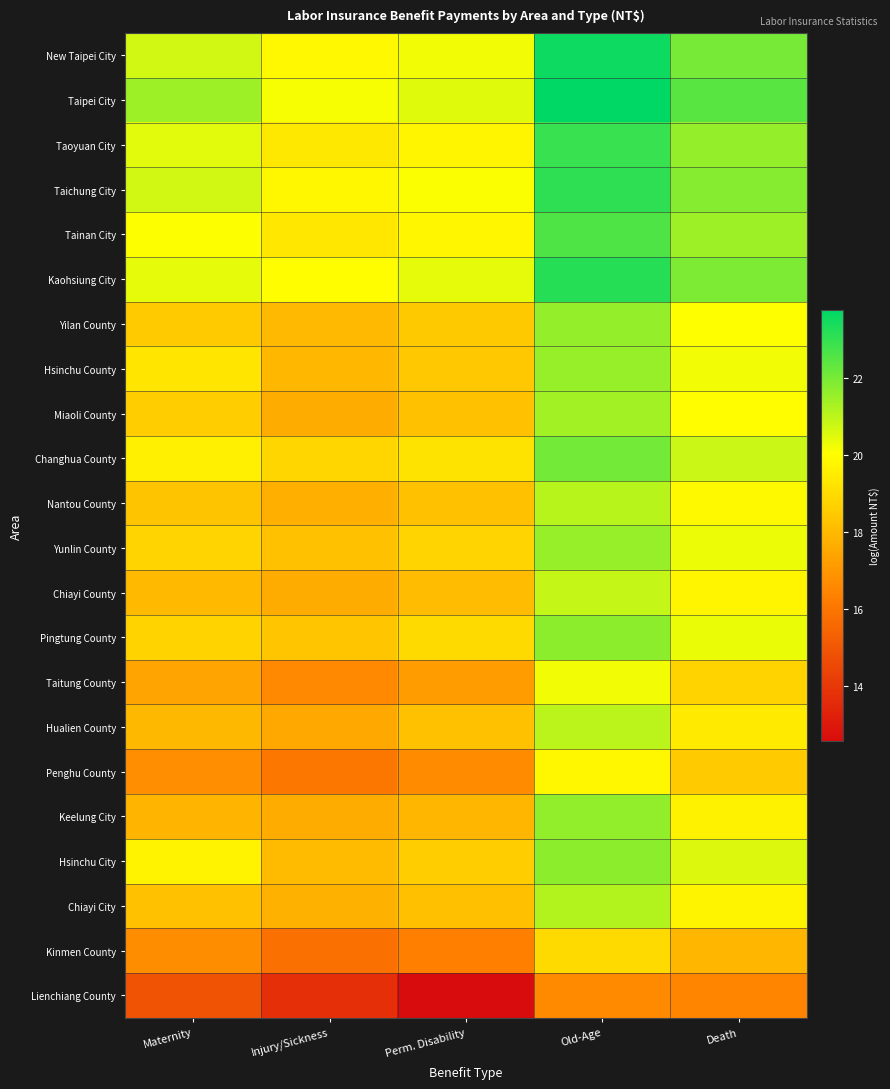

Reading left to right, list all the values displayed in this chart.

New Taipei City: Maternity=20.7	Injury/Sickness=19.8	Perm. Disability=20.2	Old-Age=23.5	Death=22.0
Taipei City: Maternity=21.4	Injury/Sickness=20.1	Perm. Disability=20.5	Old-Age=23.7	Death=22.4
Taoyuan City: Maternity=20.4	Injury/Sickness=19.4	Perm. Disability=19.7	Old-Age=22.9	Death=21.6
Taichung City: Maternity=20.7	Injury/Sickness=19.8	Perm. Disability=20.1	Old-Age=23.1	Death=21.8
Tainan City: Maternity=20.0	Injury/Sickness=19.3	Perm. Disability=19.8	Old-Age=22.6	Death=21.4
Kaohsiung City: Maternity=20.4	Injury/Sickness=20.0	Perm. Disability=20.4	Old-Age=23.2	Death=21.9
Yilan County: Maternity=18.5	Injury/Sickness=18.0	Perm. Disability=18.5	Old-Age=21.6	Death=20.0
Hsinchu County: Maternity=19.3	Injury/Sickness=17.9	Perm. Disability=18.4	Old-Age=21.5	Death=20.2
Miaoli County: Maternity=18.6	Injury/Sickness=17.6	Perm. Disability=18.2	Old-Age=21.4	Death=20.0
Changhua County: Maternity=19.6	Injury/Sickness=18.8	Perm. Disability=19.2	Old-Age=22.0	Death=20.8
Nantou County: Maternity=18.3	Injury/Sickness=17.7	Perm. Disability=18.2	Old-Age=21.1	Death=19.9
Yunlin County: Maternity=18.8	Injury/Sickness=18.2	Perm. Disability=18.8	Old-Age=21.5	Death=20.3
Chiayi County: Maternity=18.0	Injury/Sickness=17.6	Perm. Disability=18.1	Old-Age=20.9	Death=19.7
Pingtung County: Maternity=18.7	Injury/Sickness=18.4	Perm. Disability=19.0	Old-Age=21.7	Death=20.3
Taitung County: Maternity=17.4	Injury/Sickness=16.6	Perm. Disability=17.2	Old-Age=20.2	Death=18.8
Hualien County: Maternity=18.0	Injury/Sickness=17.5	Perm. Disability=18.2	Old-Age=21.0	Death=19.4
Penghu County: Maternity=16.8	Injury/Sickness=16.0	Perm. Disability=16.7	Old-Age=19.8	Death=18.5
Keelung City: Maternity=17.9	Injury/Sickness=17.6	Perm. Disability=17.9	Old-Age=21.6	Death=19.7
Hsinchu City: Maternity=19.7	Injury/Sickness=18.1	Perm. Disability=18.6	Old-Age=21.7	Death=20.5
Chiayi City: Maternity=18.2	Injury/Sickness=17.8	Perm. Disability=18.2	Old-Age=21.1	Death=19.7
Kinmen County: Maternity=16.7	Injury/Sickness=15.9	Perm. Disability=16.3	Old-Age=19.0	Death=17.9
Lienchiang County: Maternity=14.9	Injury/Sickness=13.7	Perm. Disability=12.6	Old-Age=16.6	Death=16.5